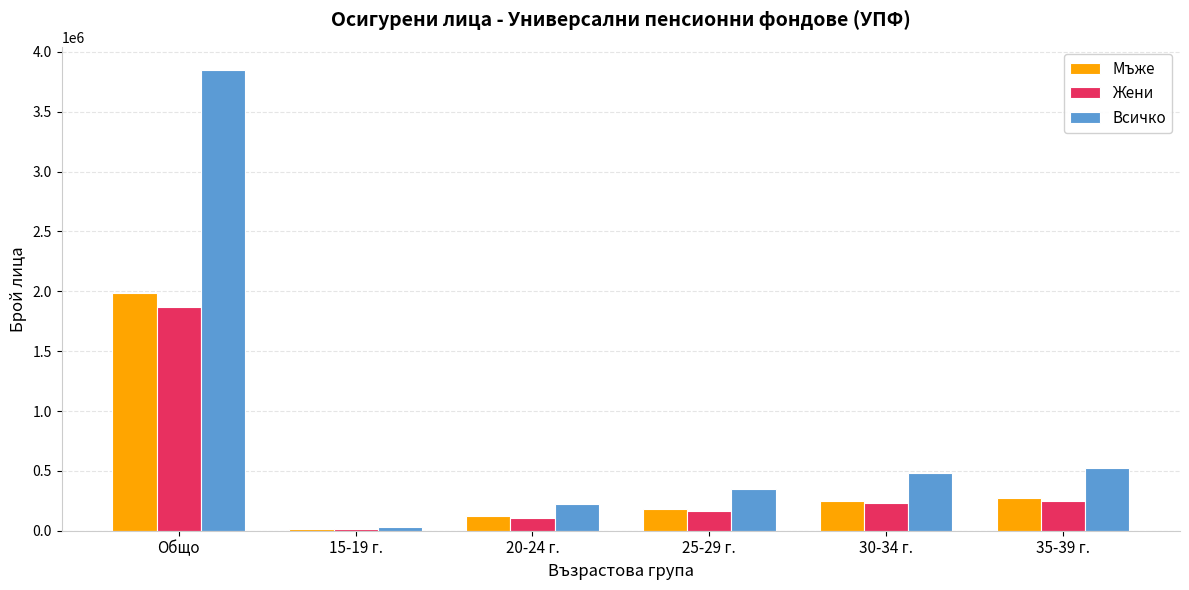

What is the label of the 3rd bar from the right?

25-29 г.